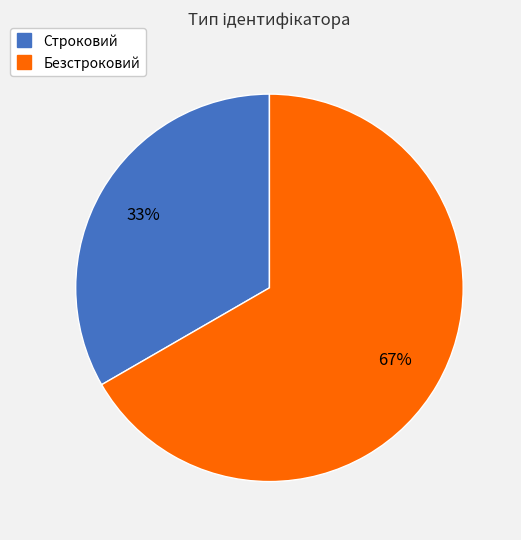

Combined, do Безстроковий and Строковий account for over 50%?

Yes